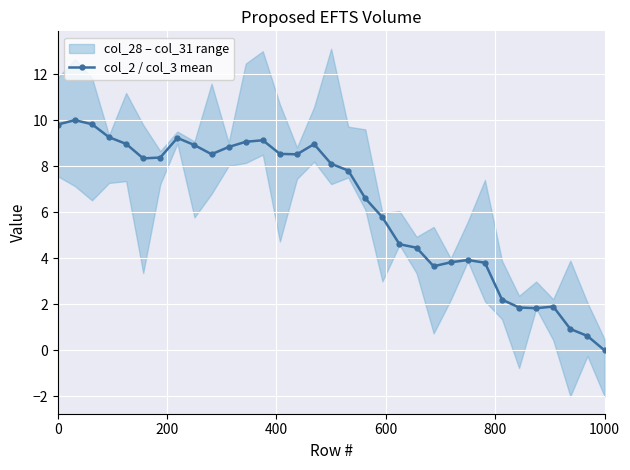

True or false: col_2 / col_3 mean has more than 1 interior local peaks.

True